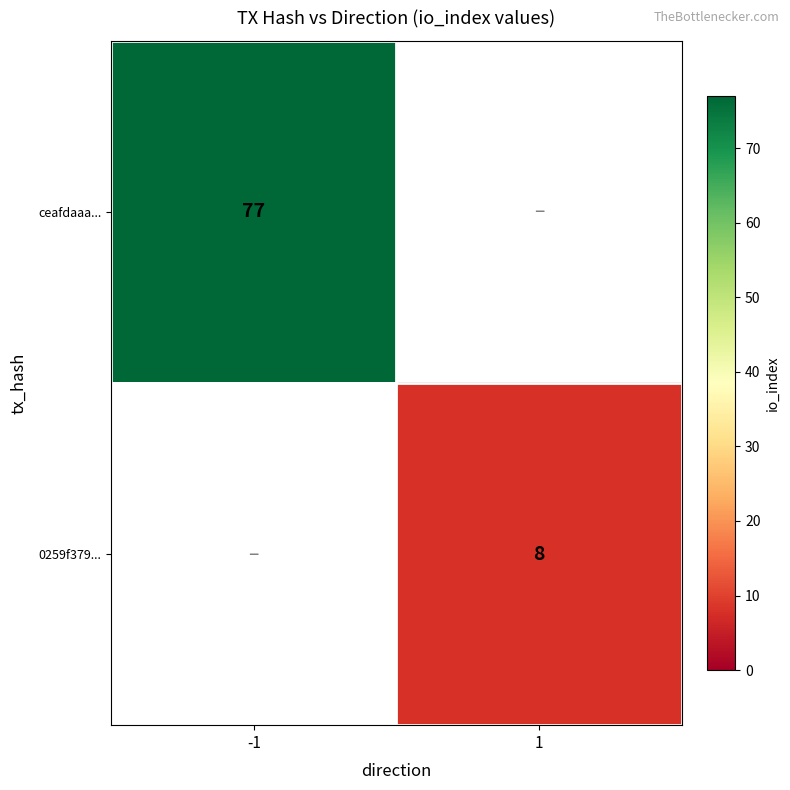

The 0259f379... series shows 8 at 1. True or false?

True